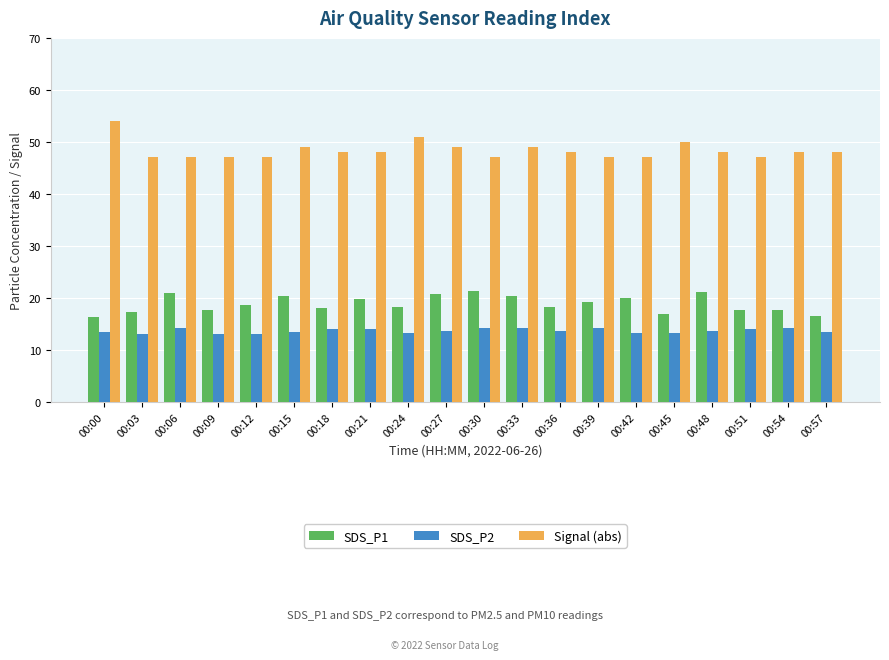

What is the minimum value shown in the chart?

13.0